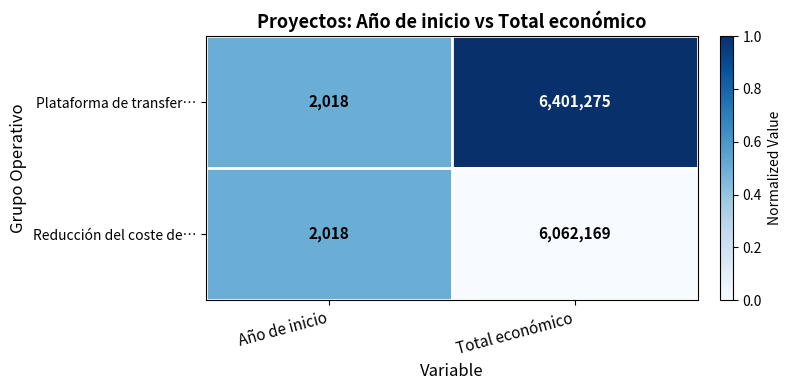

Rank the series by their average value, from highest to lowest.

Plataforma de transfer…, Reducción del coste de…